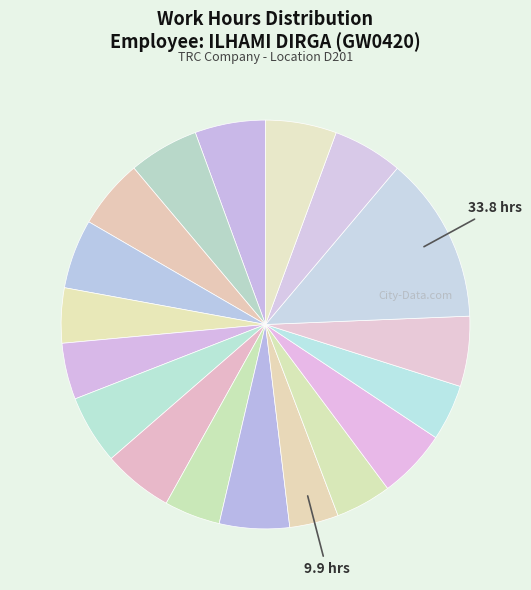

How many slices are in this pie chart?

18